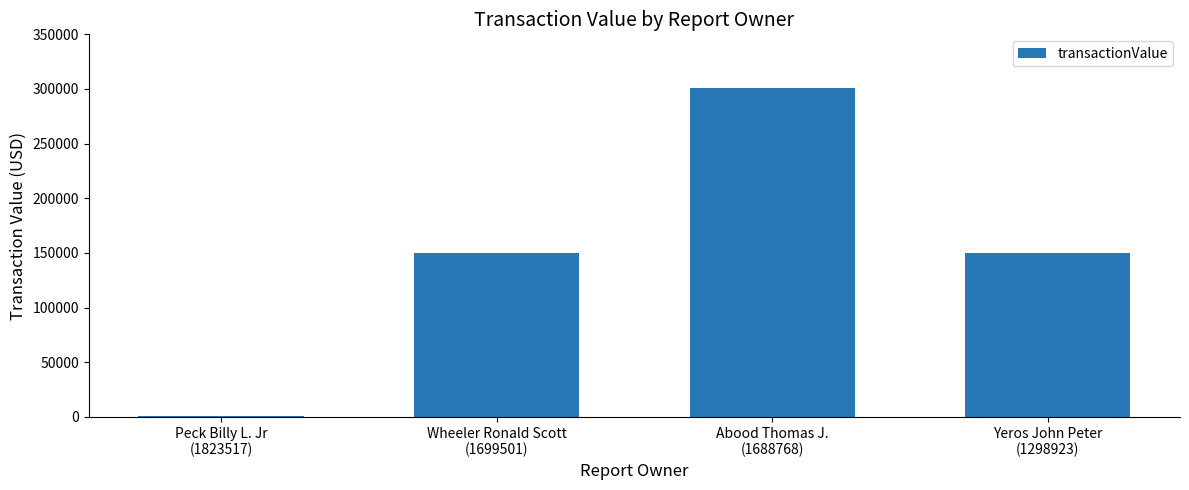

What is the change in value from Wheeler Ronald Scott
(1699501) to Abood Thomas J.
(1688768)?

+150658